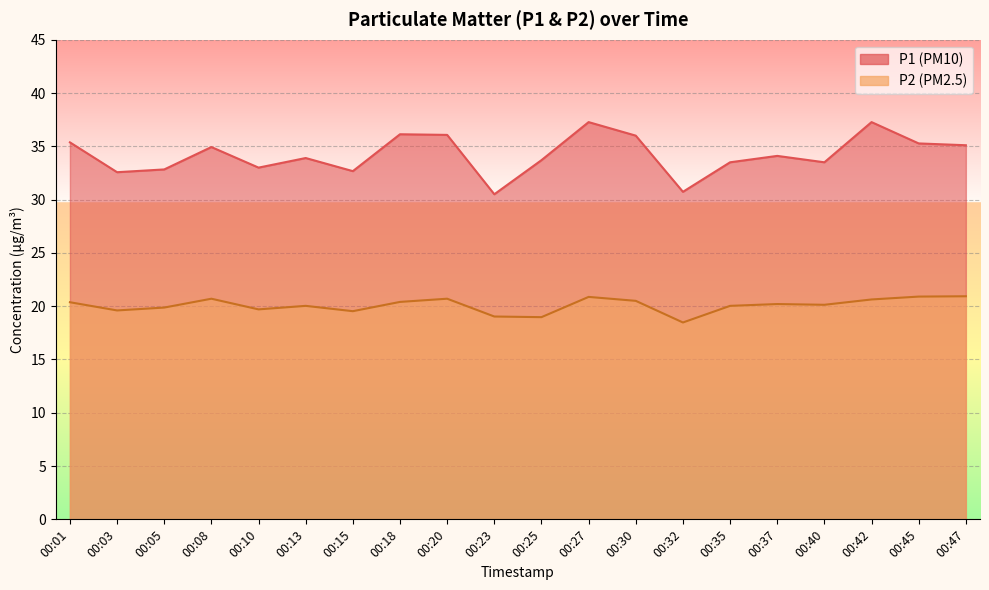

What is the value of the P2 point at the 3rd from the left?

19.9